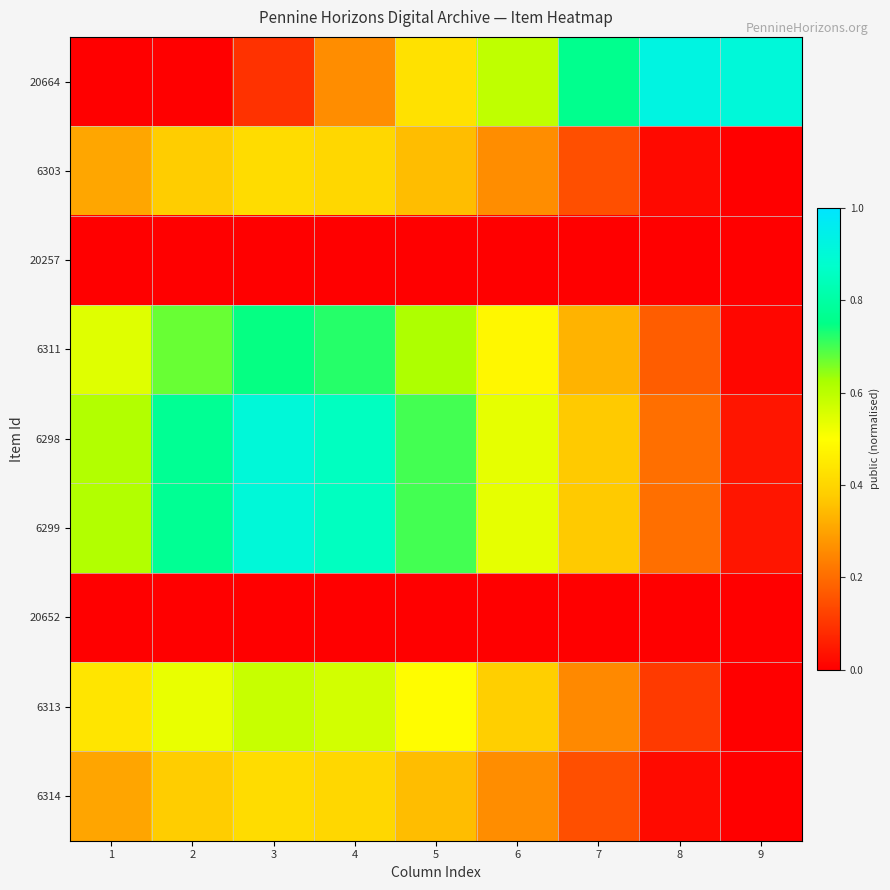

What is the total value across all series at 9?

1.0